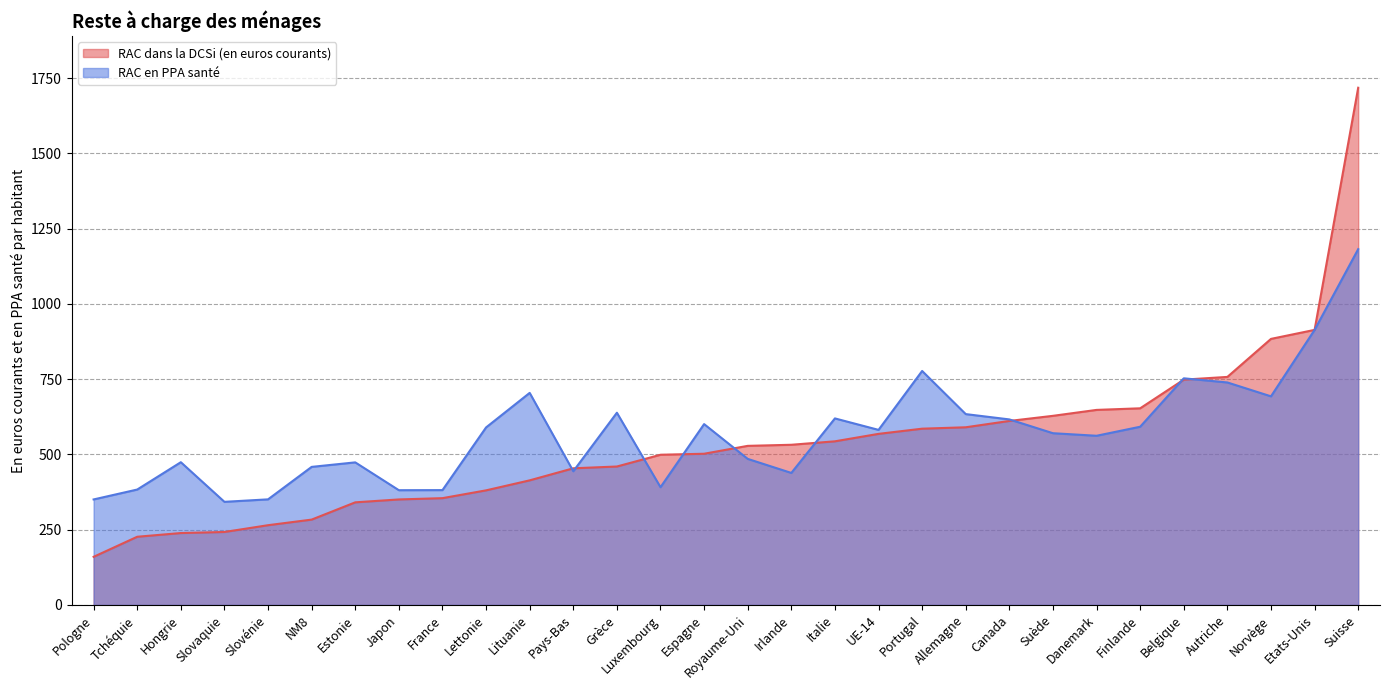

True or false: RAC en PPA santé has a value of 501.6 at Pologne.

False